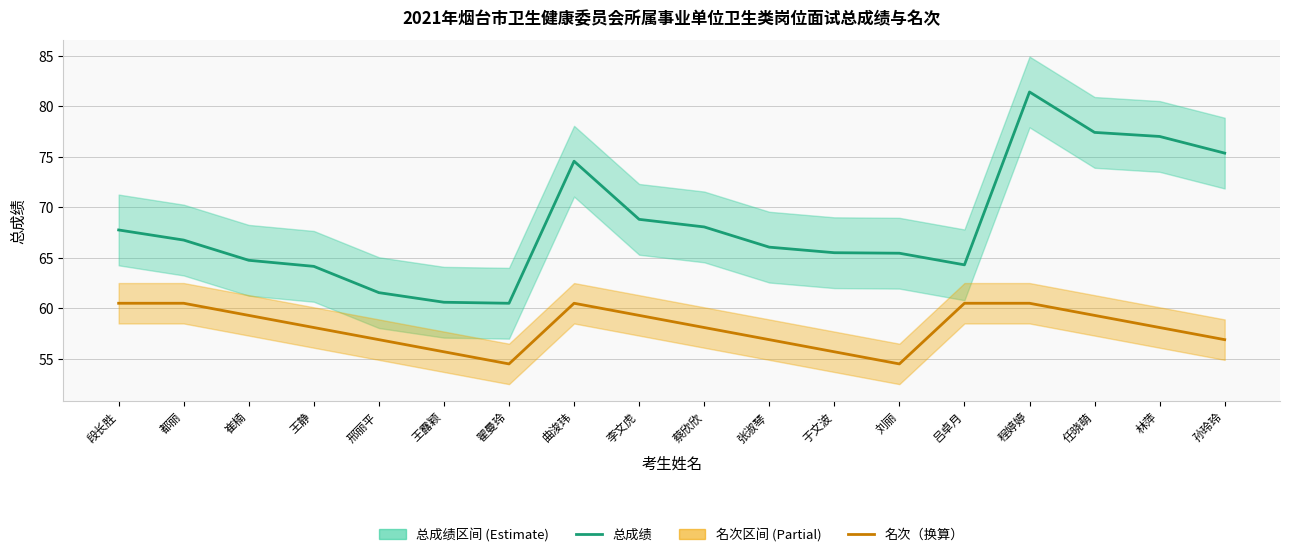

Does the chart display data point markers on the line(s)?

No